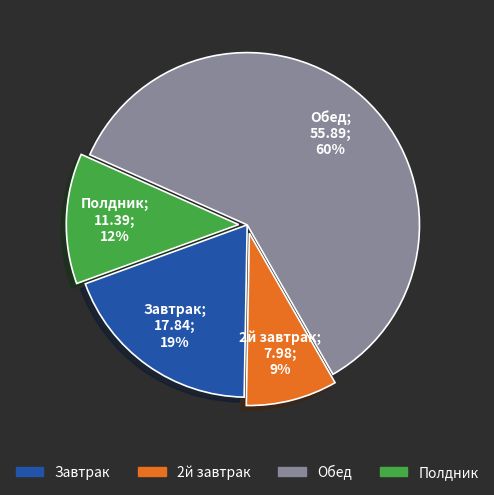

Is there any slice that represents more than half of the pie?

Yes